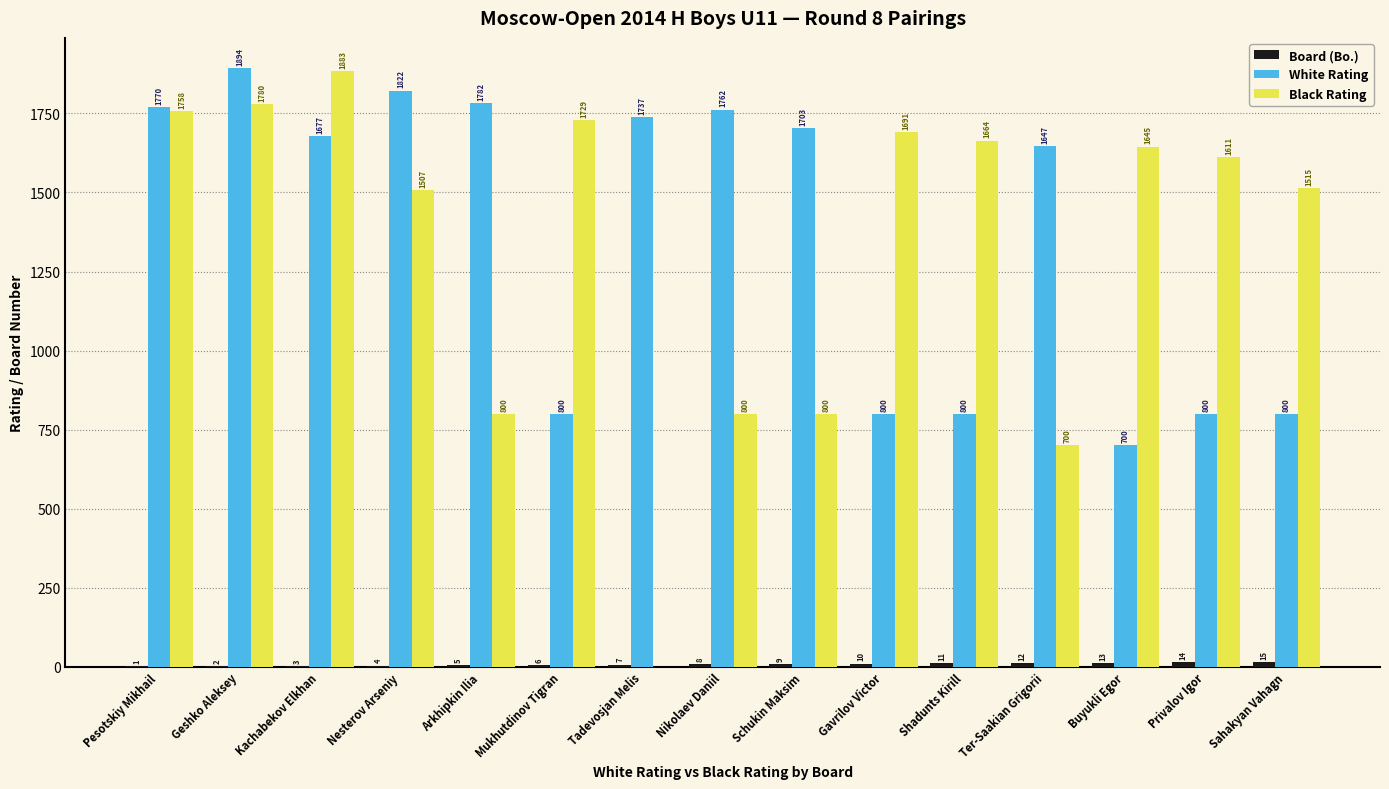

What is the sum of all Black Rating values?

19883